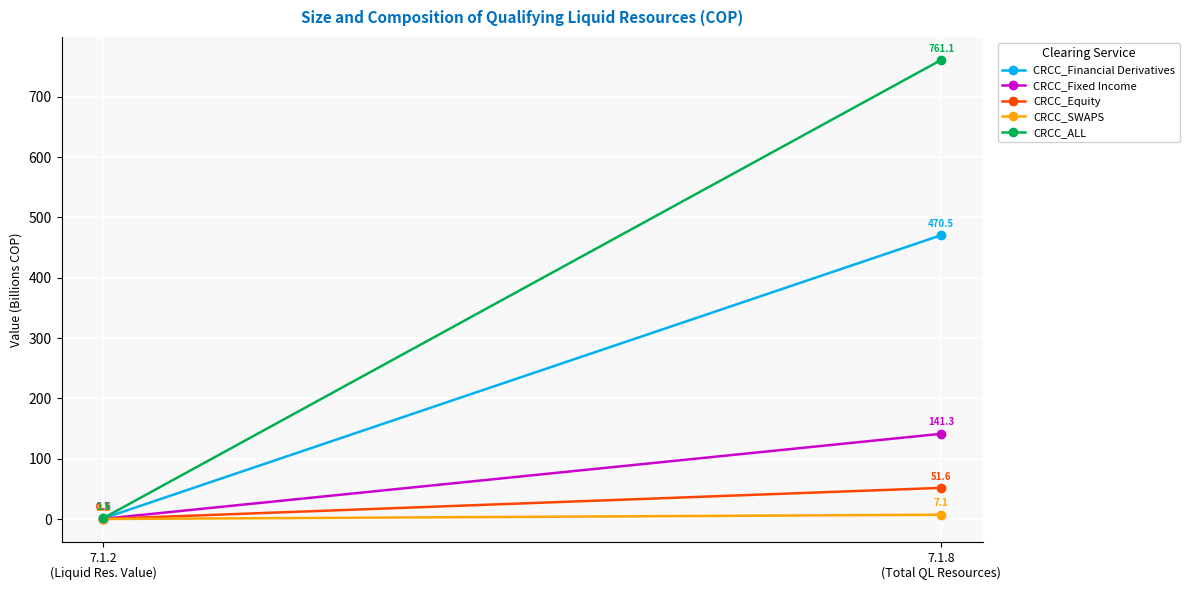

What is the difference between the maximum and minimum values in the CRCC_SWAPS series?

7.1